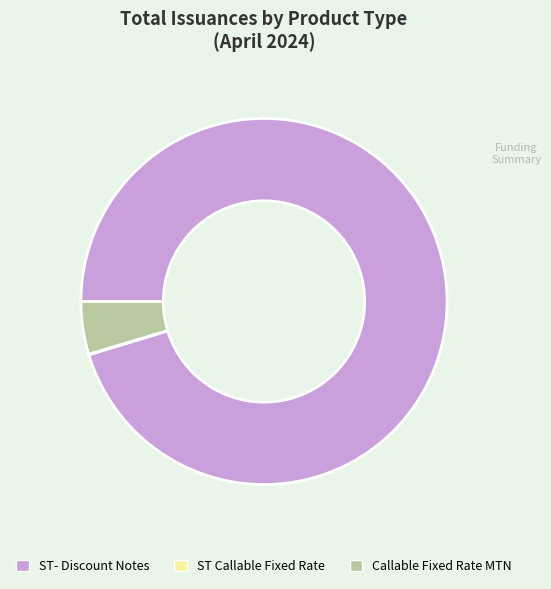

What is the ratio of the value at ST- Discount Notes to the value at Callable Fixed Rate MTN?

20.5